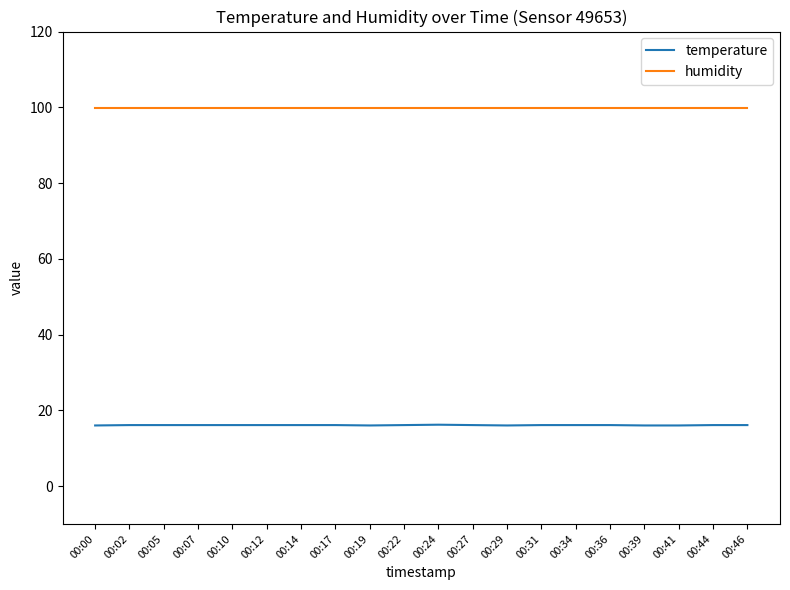

What is the sum of the humidity values at 00:02 and 00:27?

199.8